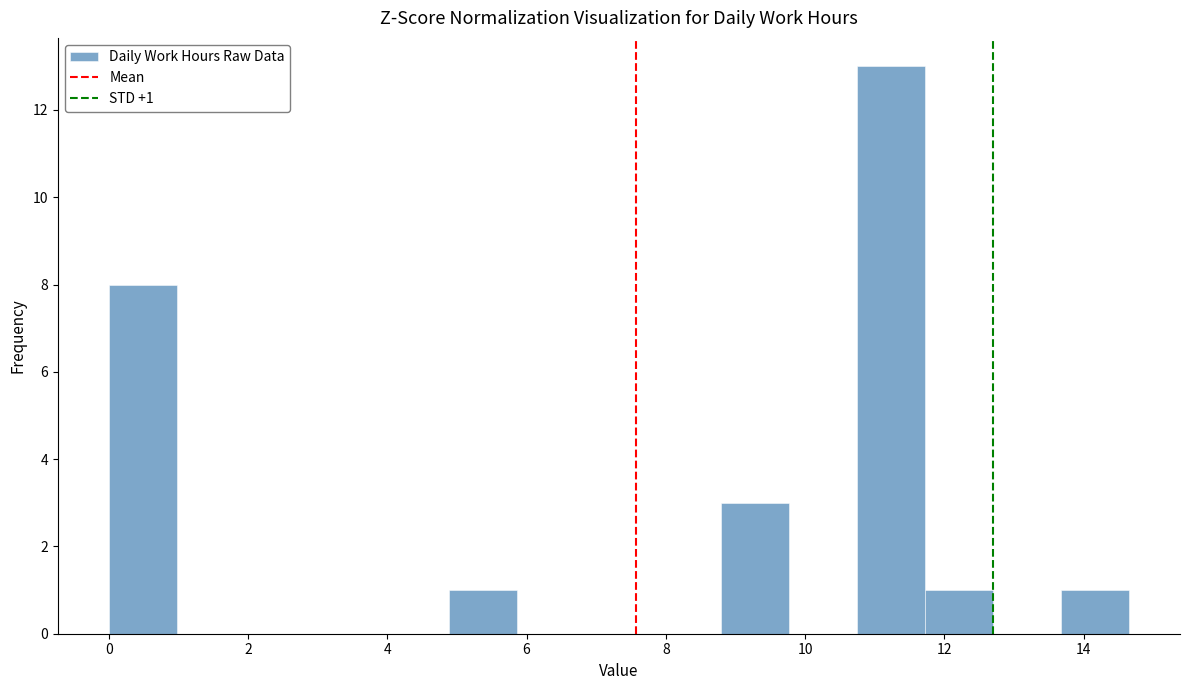

Over which range of the x-axis is the bar tallest?

10.8 to 11.8